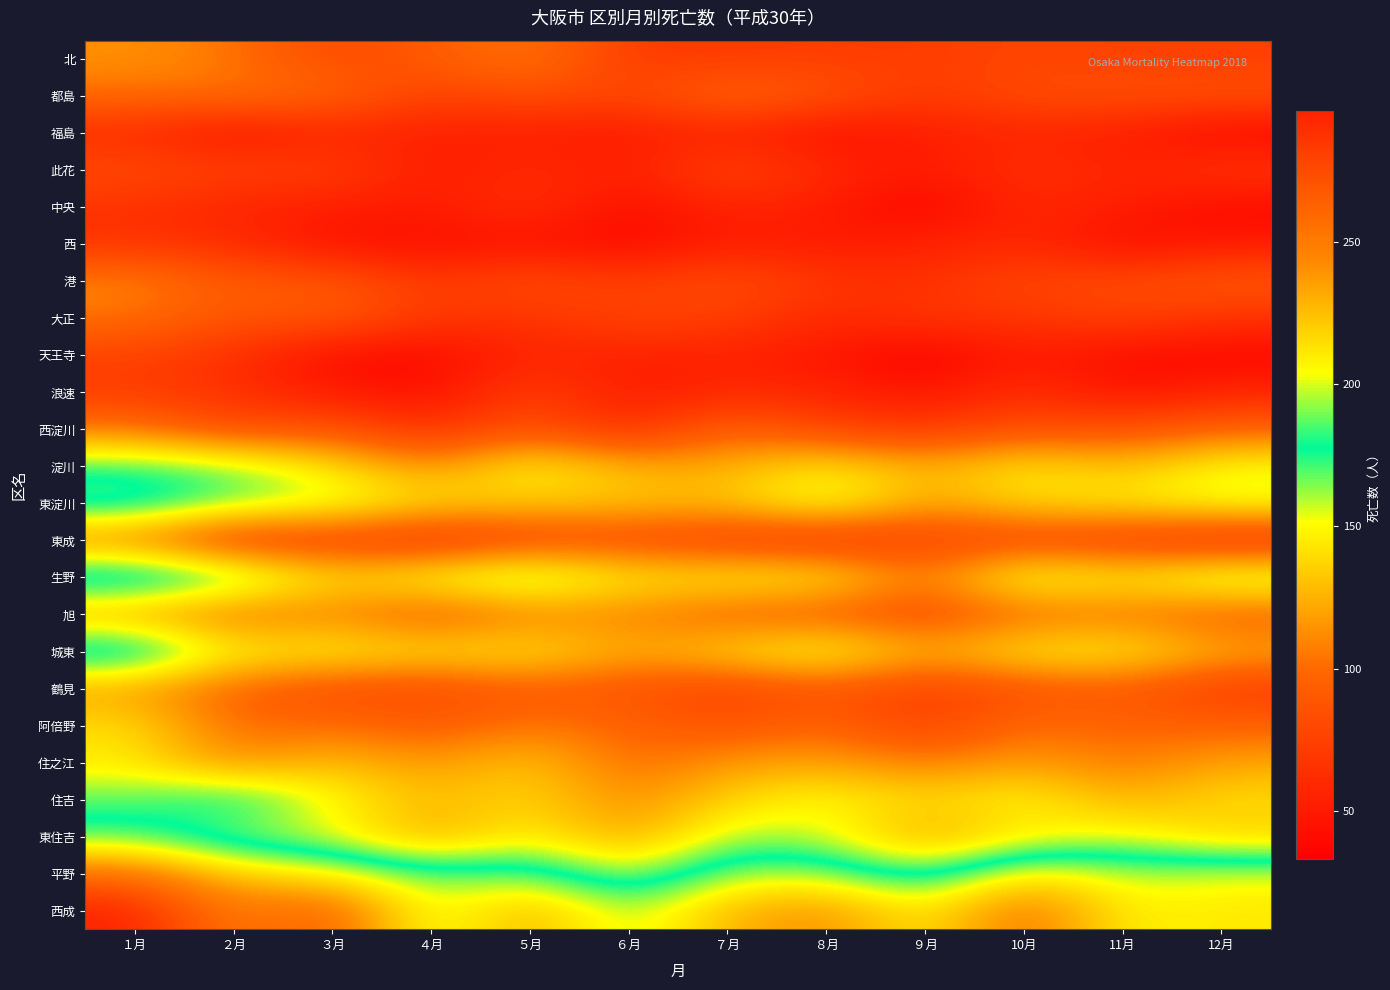

Reading left to right, what are all the values shown in this chart?

北: １月=114	２月=105	３月=79	４月=92	５月=108	６月=71	７月=70	８月=73	９月=72	10月=78	11月=75	12月=74
都島: １月=102	２月=103	３月=100	４月=73	５月=85	６月=77	７月=102	８月=88	９月=70	10月=83	11月=85	12月=86
福島: １月=60	２月=45	３月=57	４月=54	５月=52	６月=50	７月=55	８月=42	９月=52	10月=57	11月=52	12月=37
此花: １月=83	２月=74	３月=77	４月=49	５月=63	６月=52	７月=81	８月=60	９月=50	10月=66	11月=56	12月=69
中央: １月=65	２月=57	３月=52	４月=51	５月=66	６月=41	７月=57	８月=52	９月=34	10月=60	11月=53	12月=40
西: １月=66	２月=62	３月=44	４月=41	５月=44	６月=39	７月=52	８月=50	９月=55	10月=60	11月=40	12月=49
港: １月=111	２月=90	３月=91	４月=69	５月=85	６月=71	７月=85	８月=68	９月=63	10月=80	11月=81	12月=91
大正: １月=104	２月=86	３月=93	４月=69	５月=66	６月=79	７月=74	８月=59	９月=69	10月=67	11月=77	12月=66
天王寺: １月=76	２月=65	３月=41	４月=39	５月=58	６月=53	７月=55	８月=48	９月=33	10月=52	11月=41	12月=38
浪速: １月=72	２月=64	３月=50	４月=42	５月=76	６月=50	７月=59	８月=57	９月=45	10月=65	11月=44	12月=57
西淀川: １月=106	２月=81	３月=90	４月=63	５月=88	６月=60	７月=99	８月=77	９月=70	10月=85	11月=85	12月=97
淀川: １月=174	２月=165	３月=142	４月=112	５月=152	６月=125	７月=123	８月=146	９月=123	10月=146	11月=128	12月=152
東淀川: １月=192	２月=170	３月=161	４月=140	５月=134	６月=133	７月=130	８月=162	９月=118	10月=141	11月=145	12月=157
東成: １月=104	２月=63	３月=73	４月=61	５月=76	６月=79	７月=70	８月=61	９月=75	10月=75	11月=69	12月=56
生野: １月=204	２月=184	３月=139	４月=157	５月=176	６月=146	７月=150	８月=152	９月=104	10月=164	11月=146	12月=170
旭: １月=118	２月=98	３月=109	４月=86	５月=106	６月=108	７月=92	８月=87	９月=82	10月=96	11月=102	12月=90
城東: １月=201	２月=149	３月=151	４月=143	５月=147	６月=123	７月=140	８月=161	９月=122	10月=149	11月=150	12月=125
鶴見: １月=118	２月=95	３月=82	４月=79	５月=92	６月=86	７月=75	８月=87	９月=75	10月=84	11月=91	12月=70
阿倍野: １月=142	２月=99	３月=102	４月=91	５月=105	６月=97	７月=85	８月=99	９月=73	10月=102	11月=96	12月=96
住之江: １月=145	２月=110	３月=131	４月=114	５月=134	６月=99	７月=117	８月=120	９月=106	10月=119	11月=105	12月=120
住吉: １月=169	２月=185	３月=151	４月=128	５月=139	６月=111	７月=137	８月=153	９月=137	10月=152	11月=123	12月=141
東住吉: １月=184	２月=161	３月=153	４月=119	５月=150	６月=118	７月=161	８月=156	９月=118	10月=143	11月=155	12月=133
平野: １月=257	２月=220	３月=208	４月=187	５月=190	６月=156	７月=194	８月=194	９月=167	10月=215	11月=196	12月=203
西成: １月=296	２月=248	３月=267	４月=194	５月=233	６月=192	７月=229	８月=243	９月=207	10月=257	11月=207	12月=211